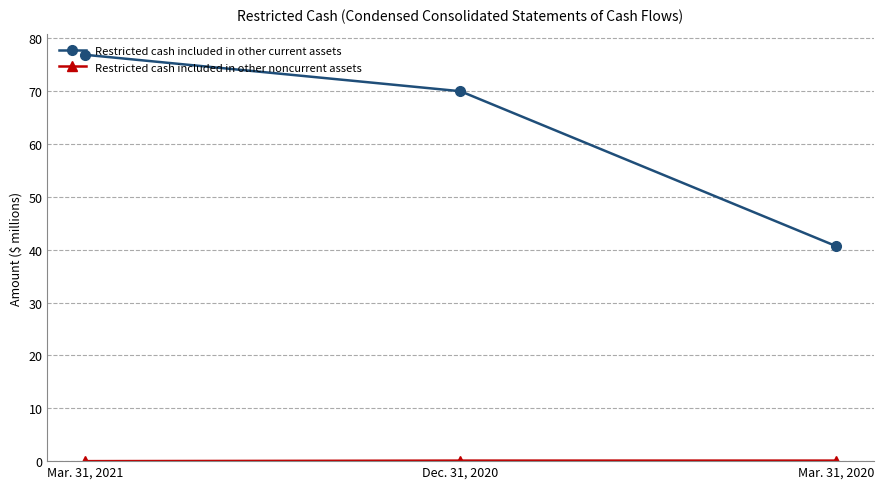

How many data points does each series have?

3